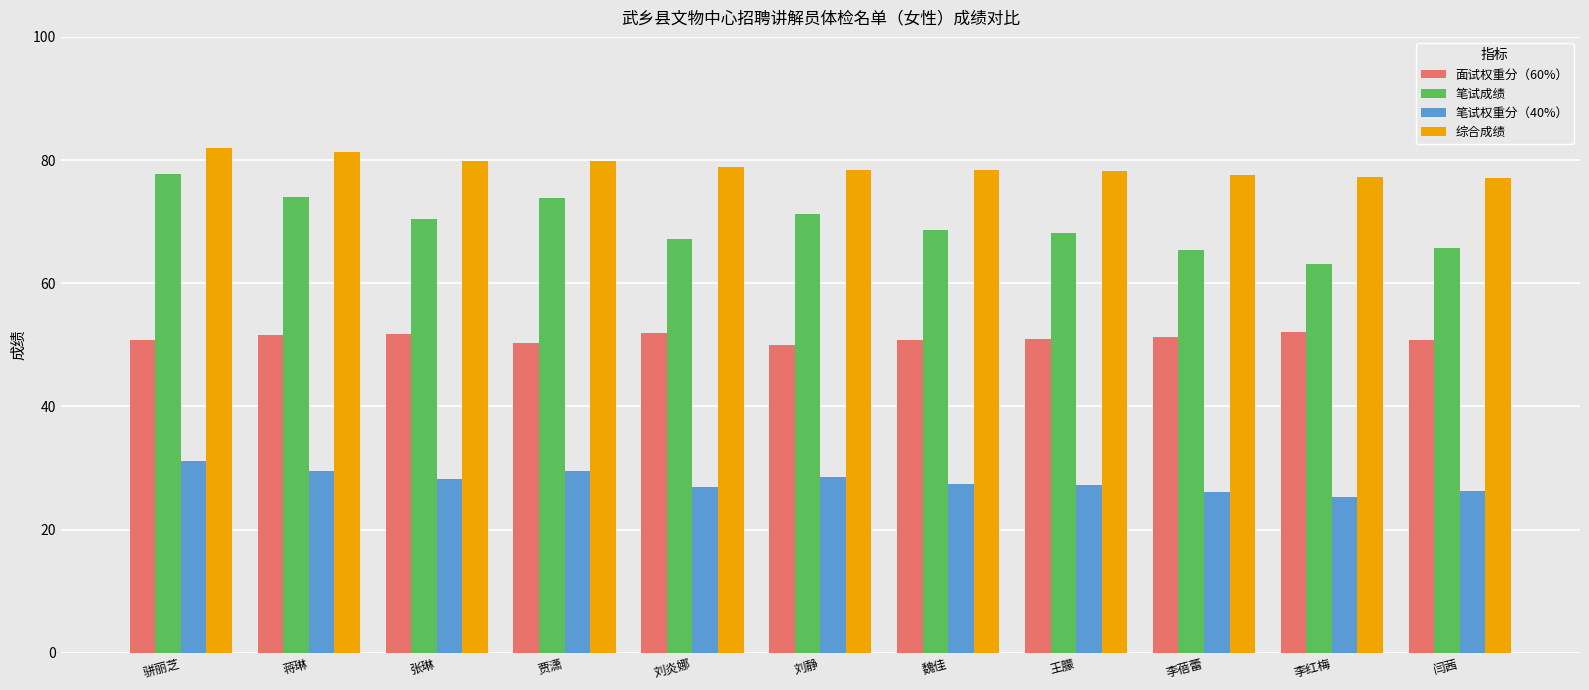

What is the average value of the 笔试权重分（40%） series?

27.8